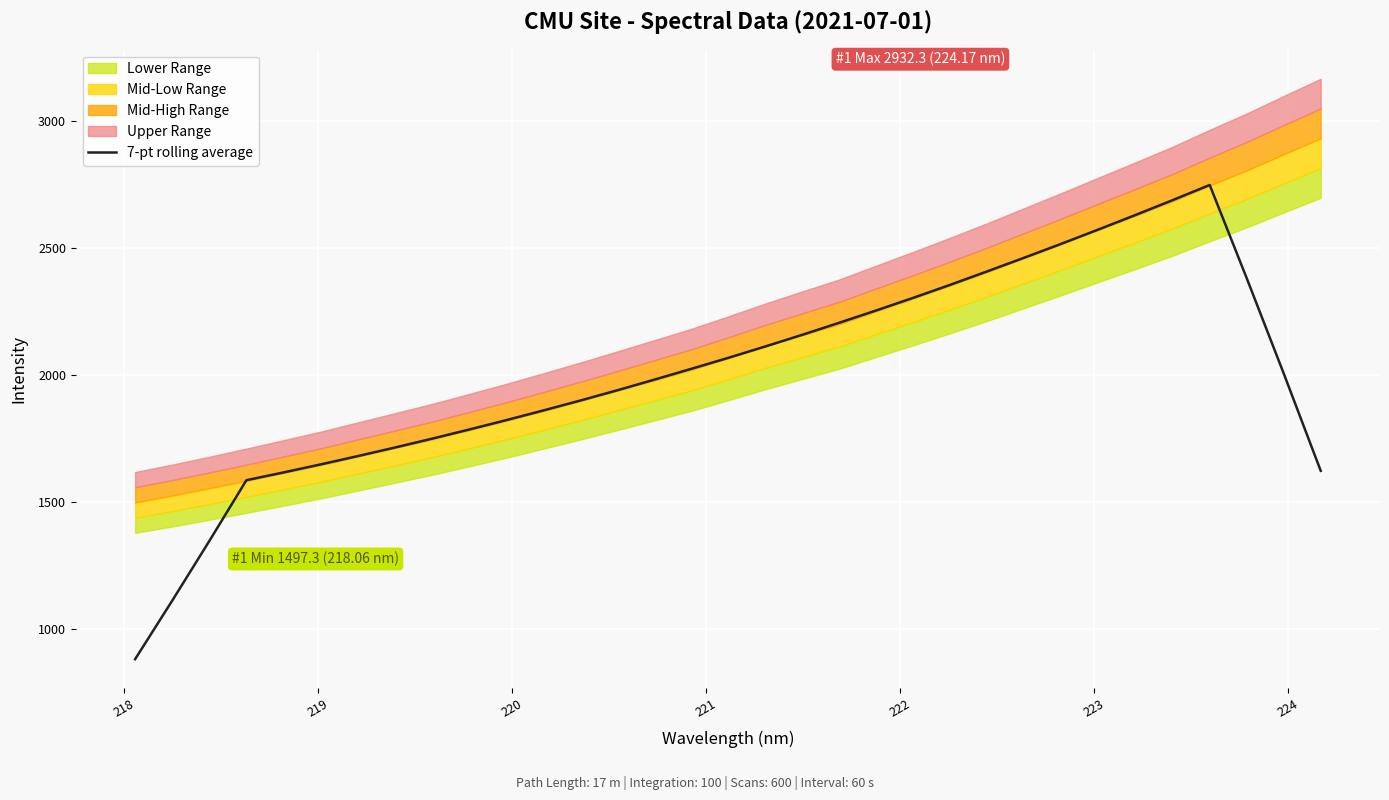

How many data points does each series have?

33